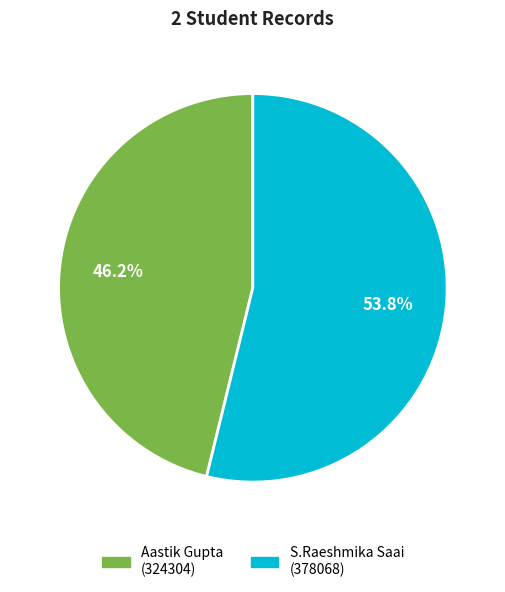

Which category has the biggest portion of the pie?

S.Raeshmika Saai (378068)